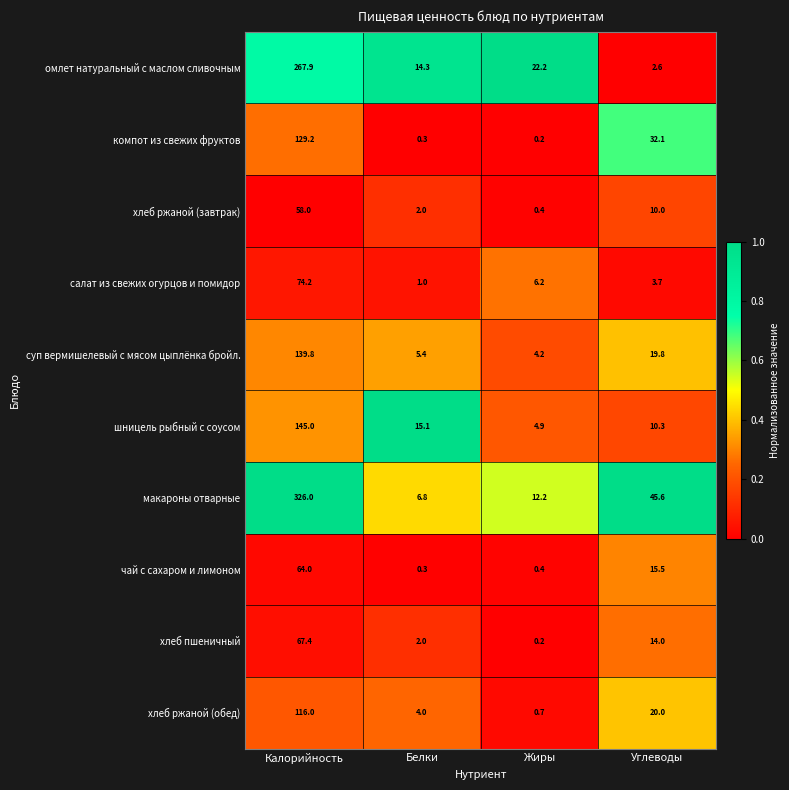

True or false: макароны отварные has a value of 562.1 at Калорийность.

False